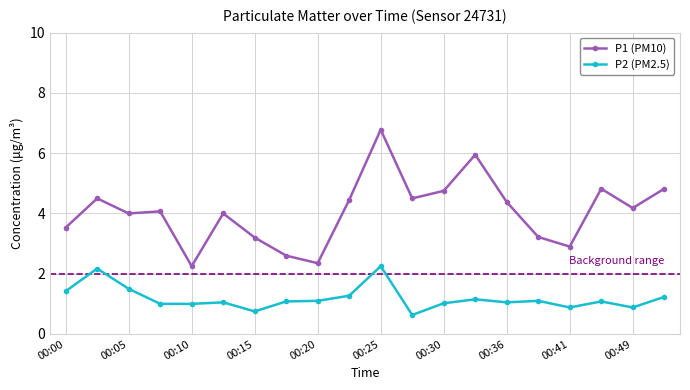

What is the sum of all P2 (PM2.5) values?

23.6